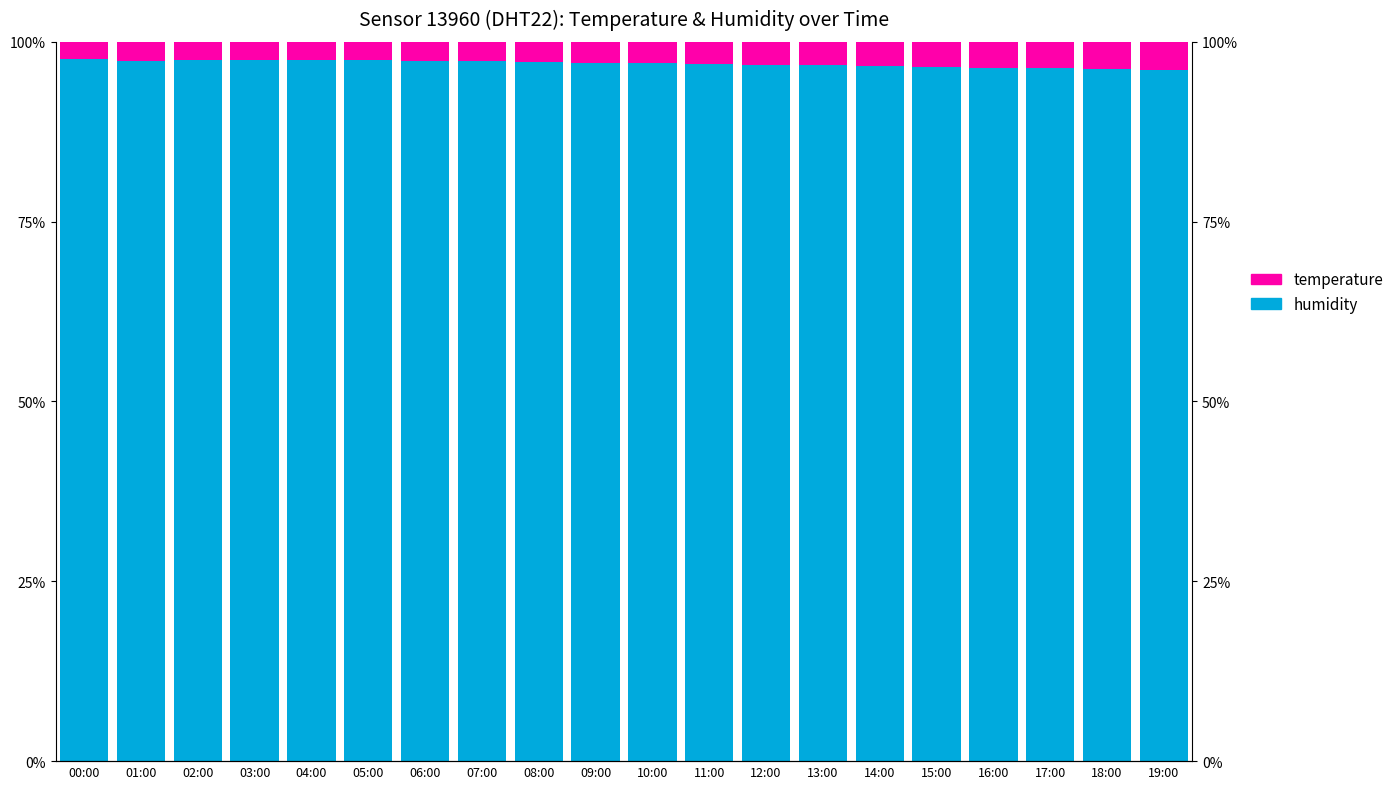

What is the sum of the temperature values at 09:00 and 11:00?

6.0